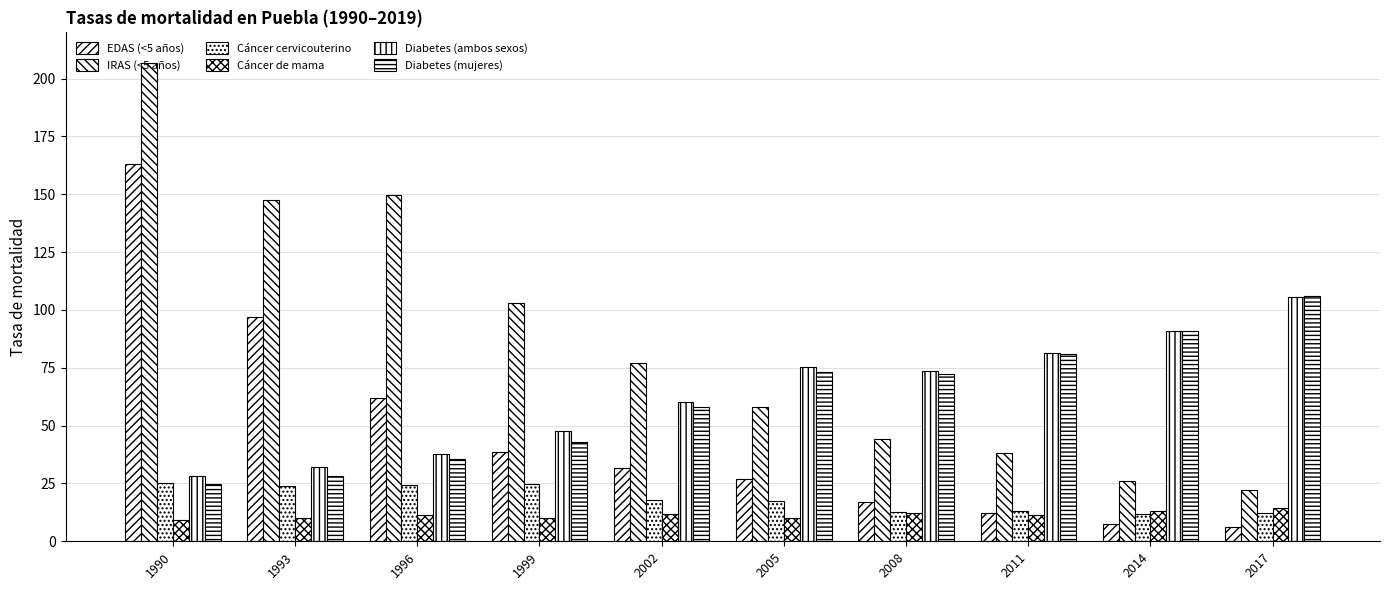

How many data points in Cáncer cervicouterino are less than 17?

4